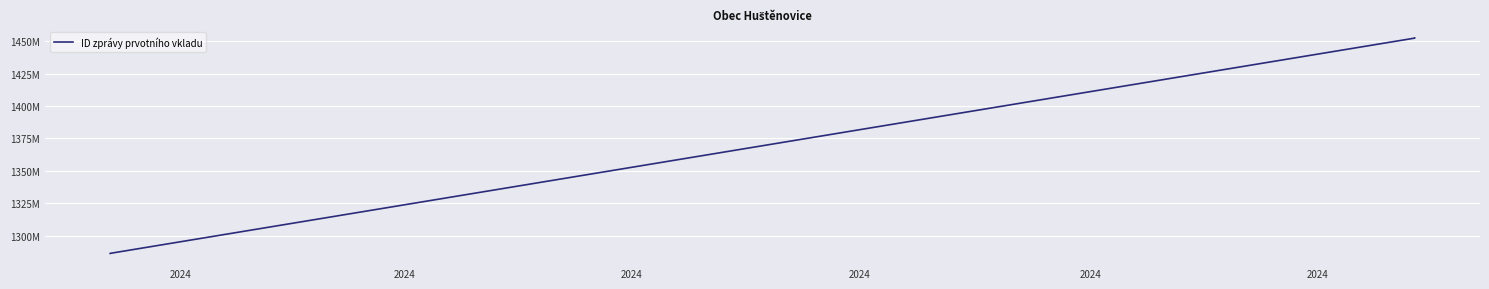

Which category has the lowest value across all series?

2024